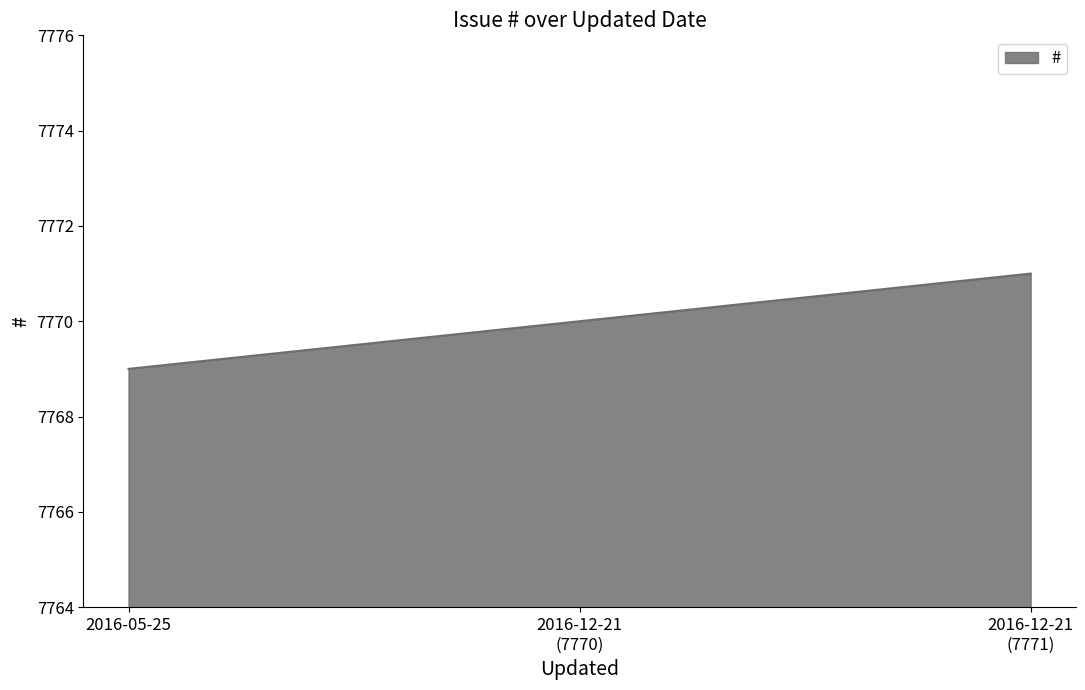

What is the sum of all values?

23310